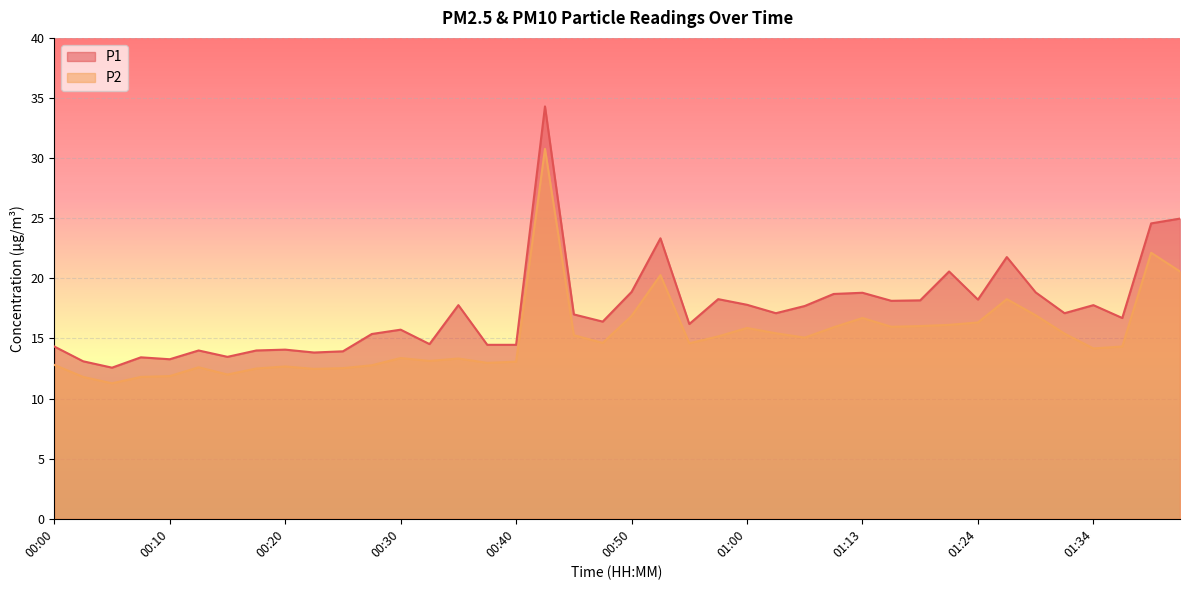

Between 00:43 and 01:32, which is larger?

00:43